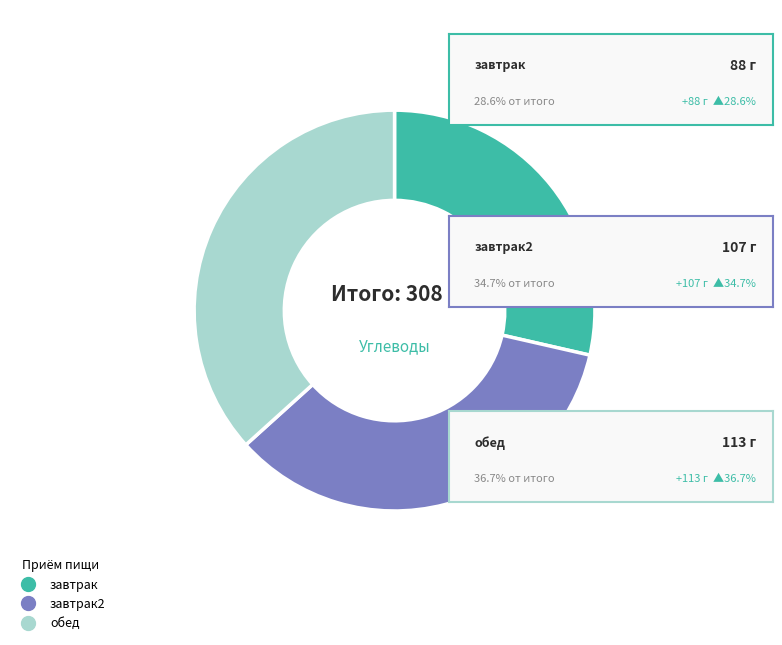

Is there a majority slice in this chart?

No